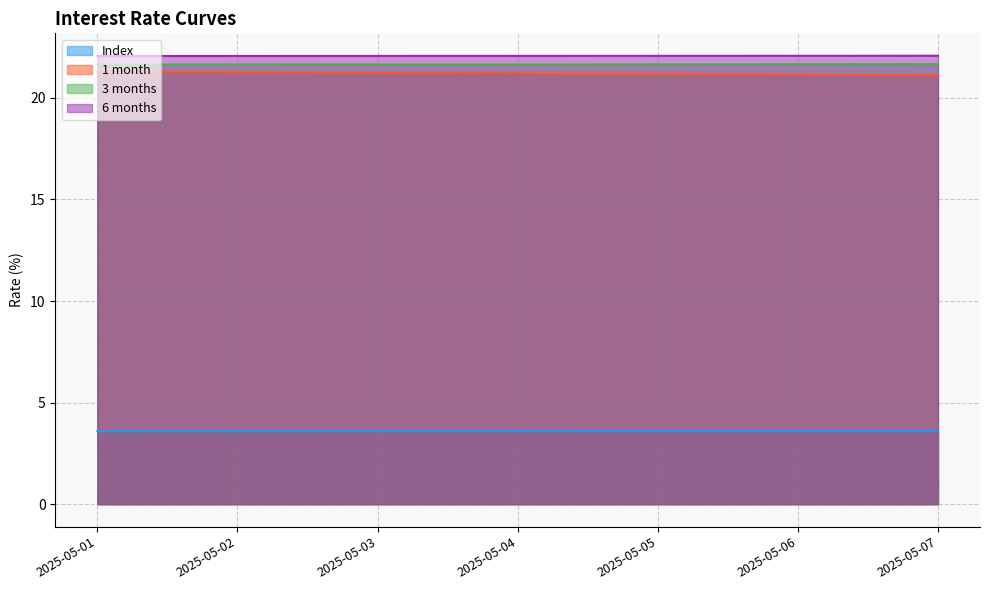

What is the greatest value displayed?

22.1